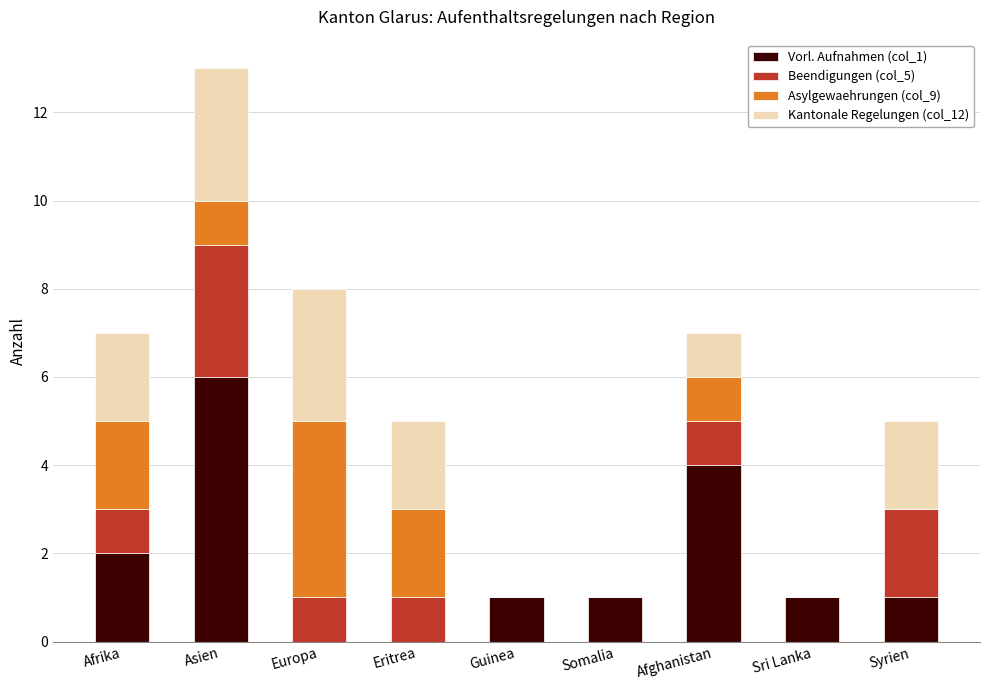

Is it true that Vorl. Aufnahmen (col_1) equals 0 at Syrien?

False